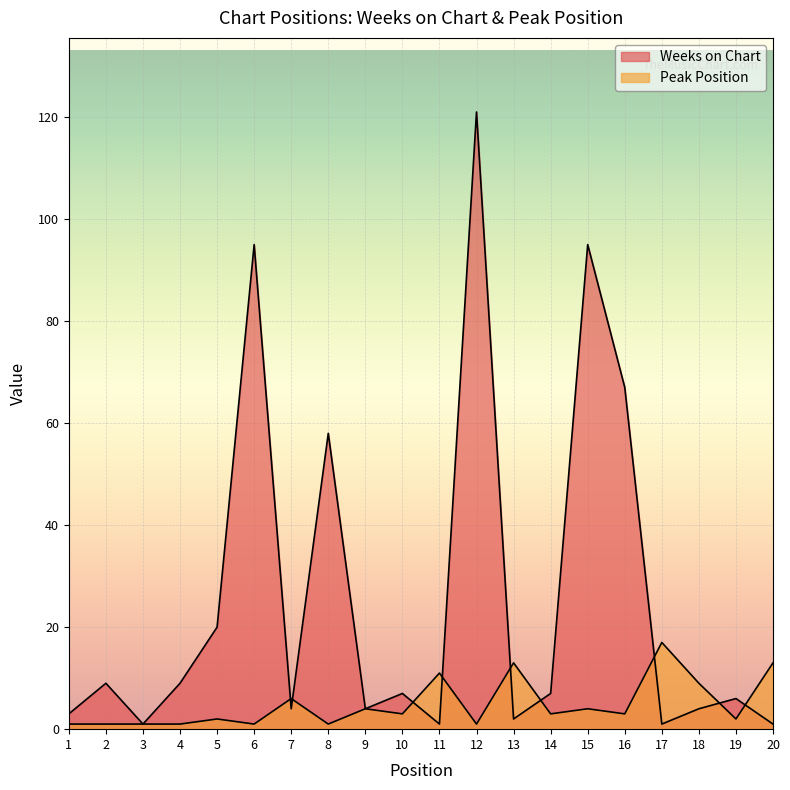

At which label is Peak Position closest to 9?

18